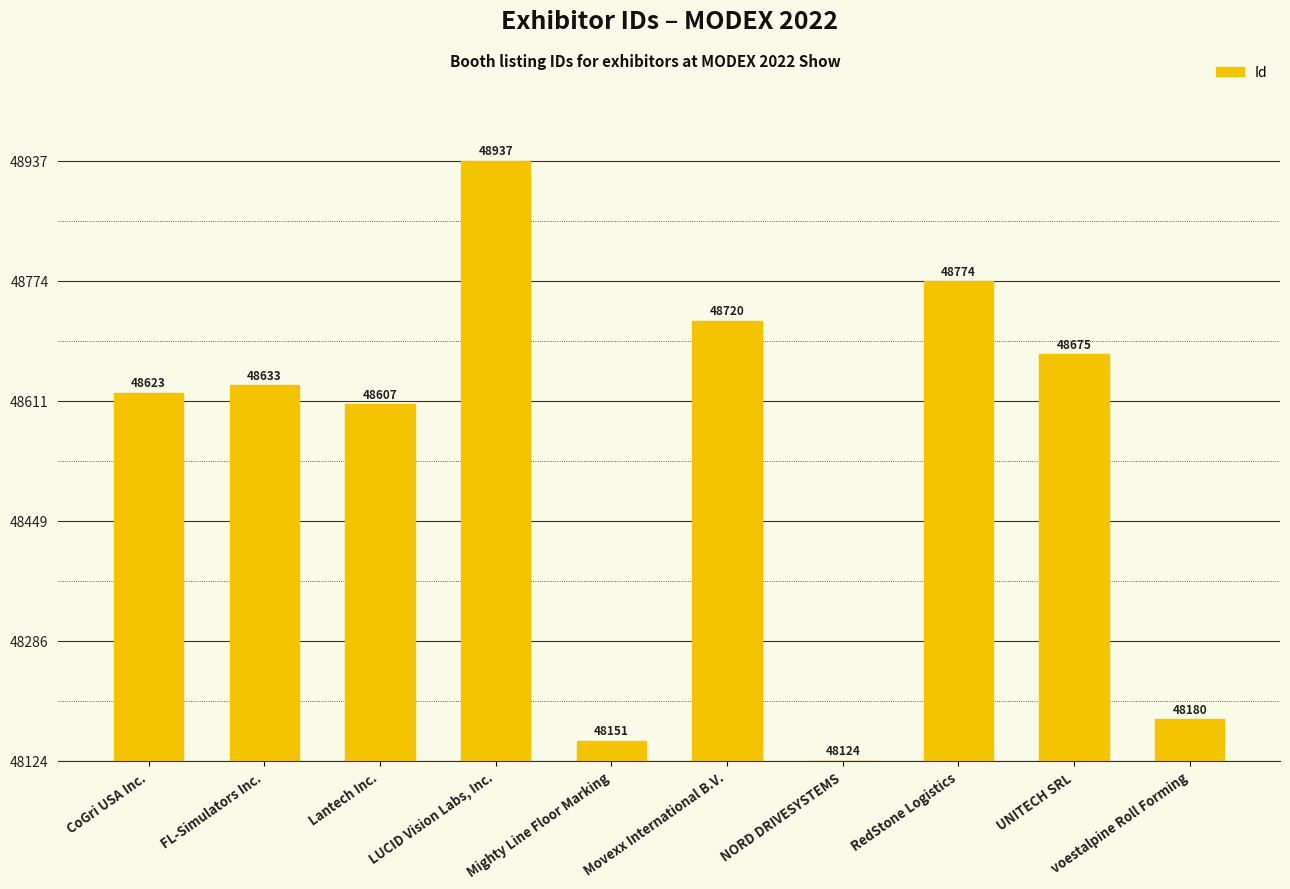

The chart shows a value of 332 at FL-Simulators Inc.. True or false?

False